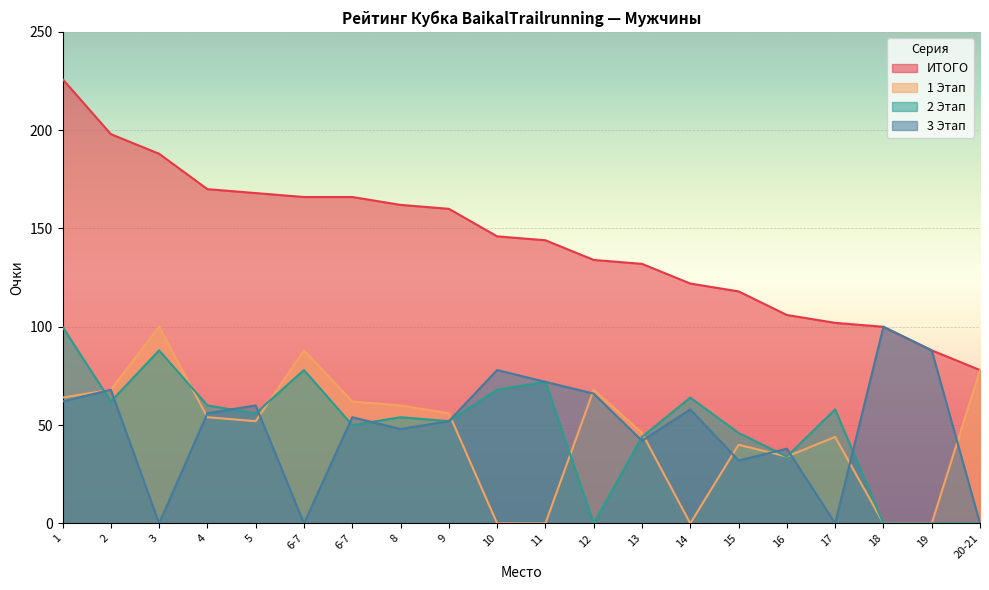

True or false: 1 Этап has more than 1 points higher than both neighbors.

True